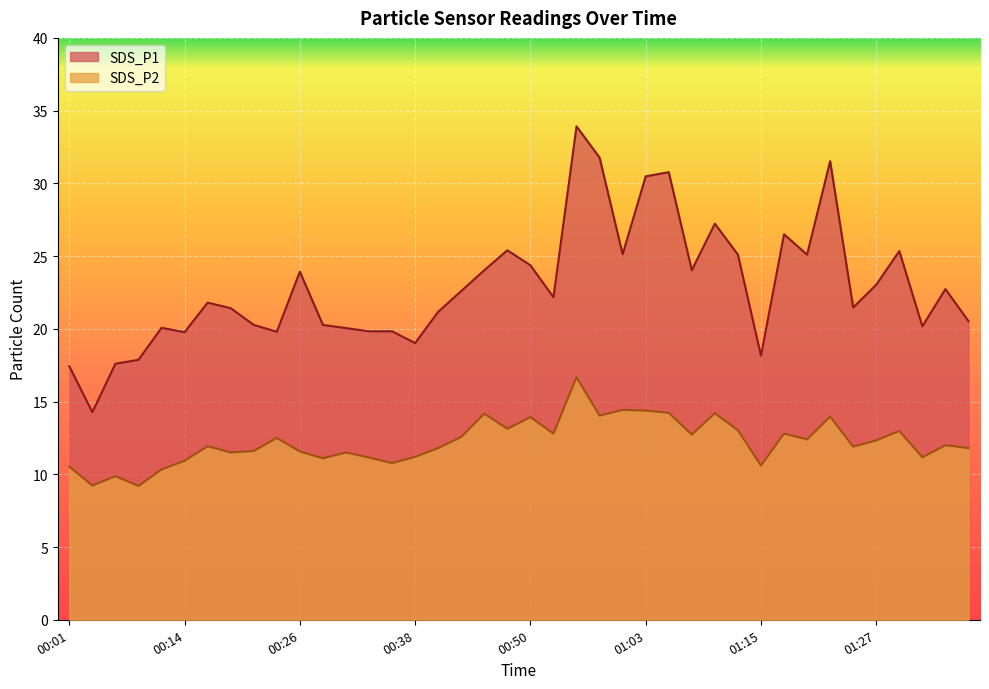

Between 00:31 and 01:37, which series saw the biggest shift?

SDS_P1